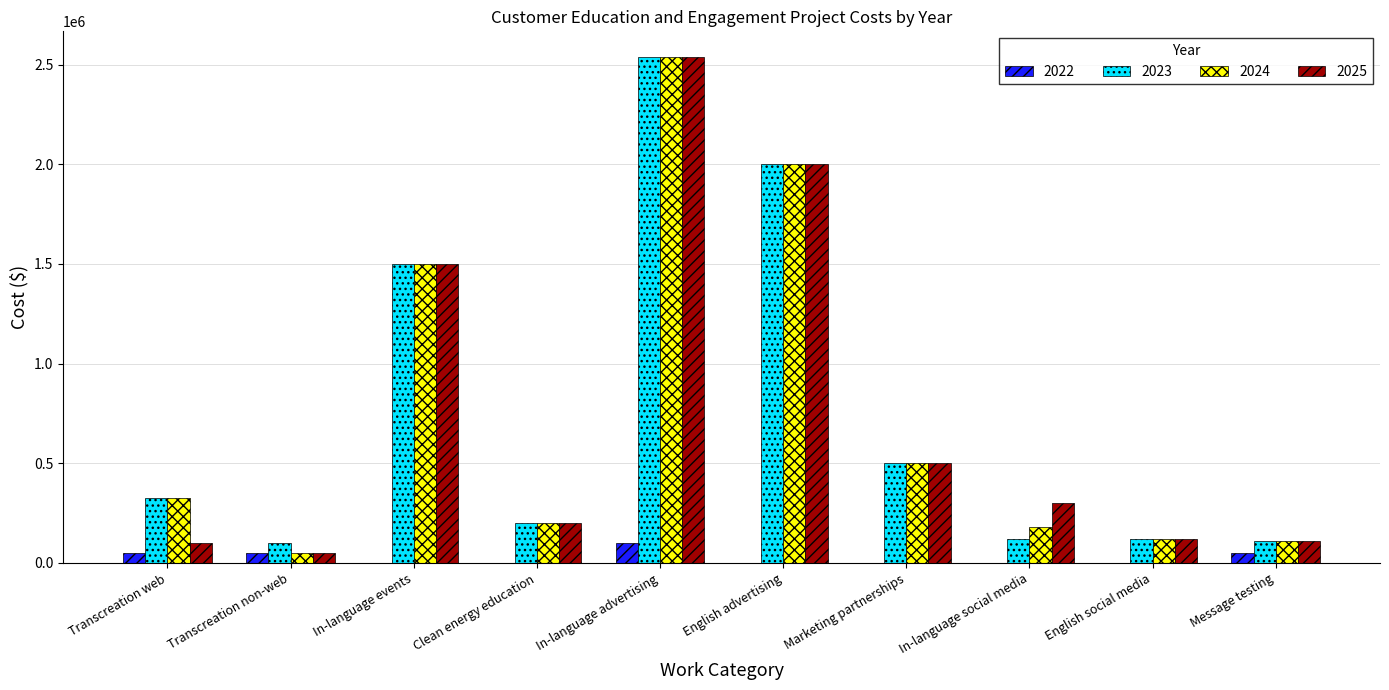

Is the value of 2024 at English advertising greater than the value of 2022 at Transcreation web?

Yes